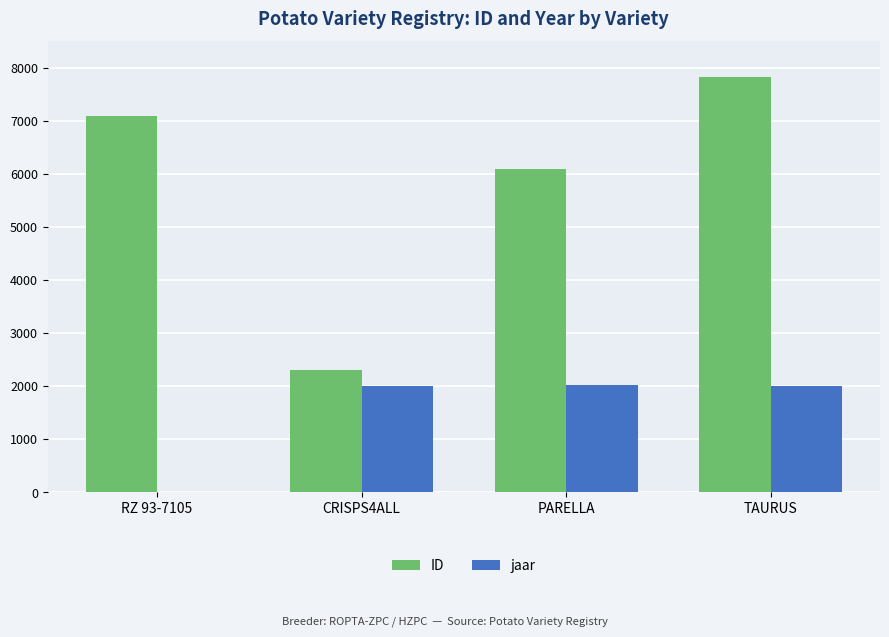

At which label is ID closest to 5059?

PARELLA